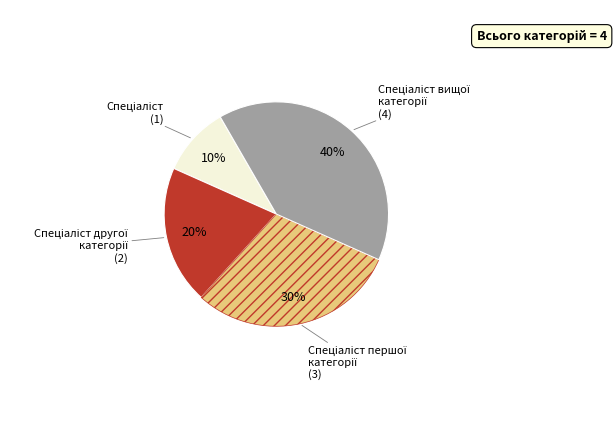

To the nearest percent, what is the average slice percentage?

25%